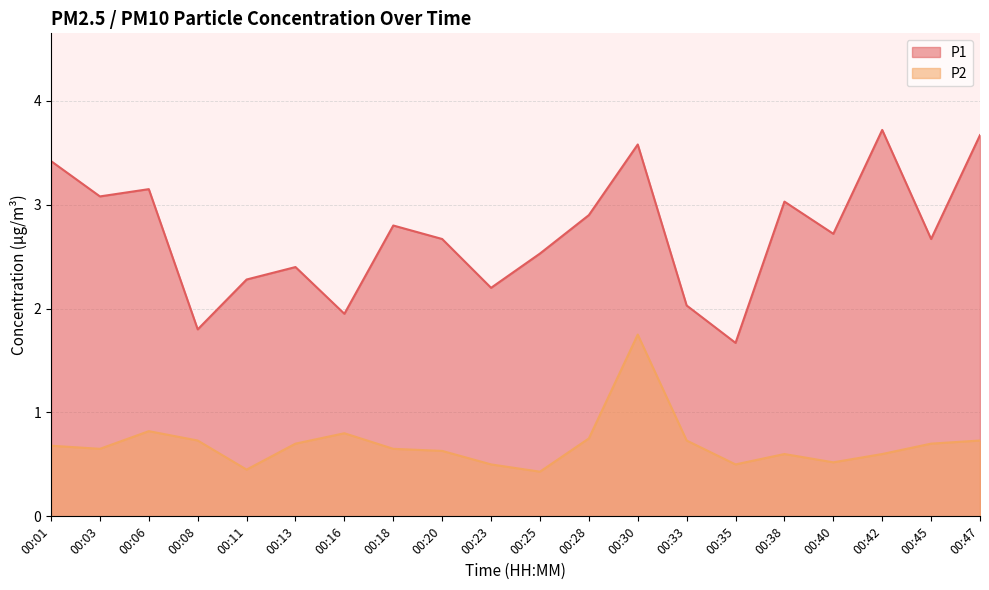

Where is the first local minimum for P2?

00:03